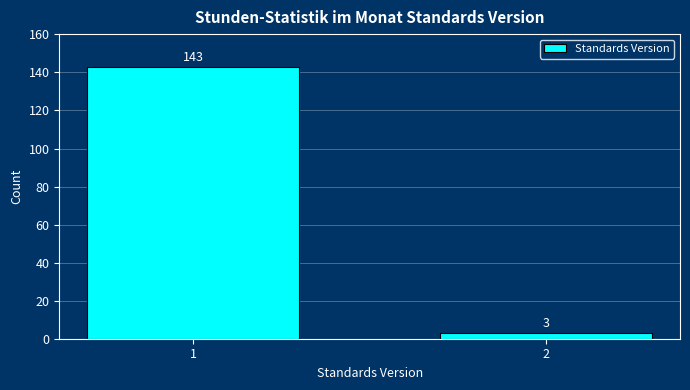

Reading right to left, extract all data points from this chart.

3	143